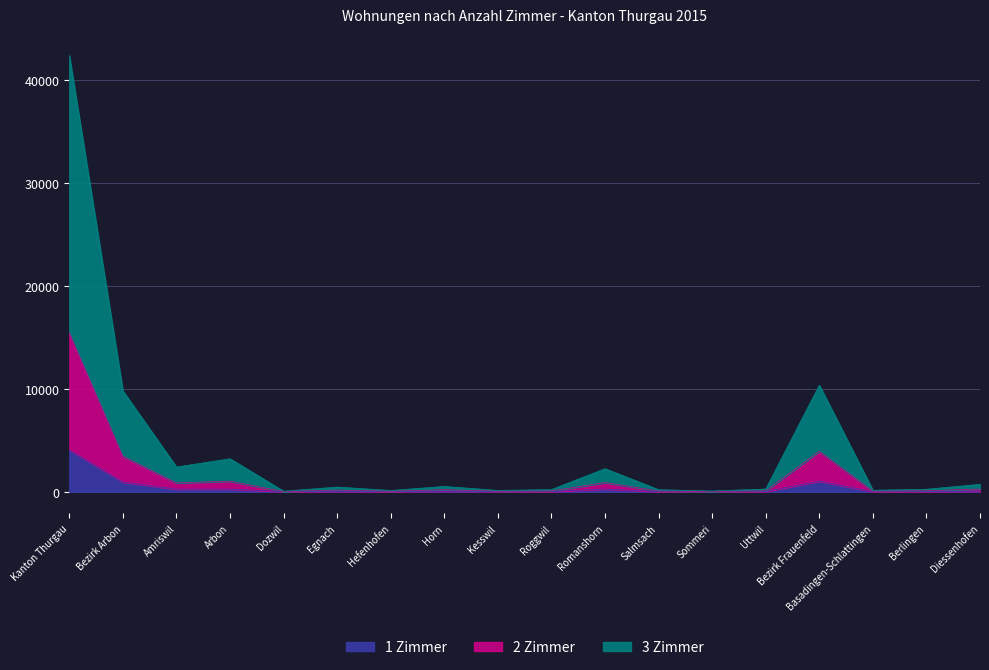

Is it true that 1 Zimmer equals 13 at Roggwil?

True